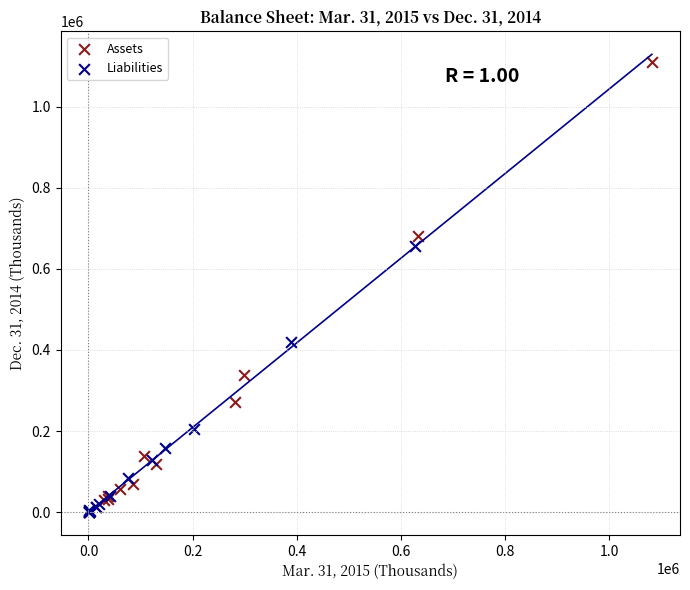

Which series has the largest Y range (max minus min)?

Assets